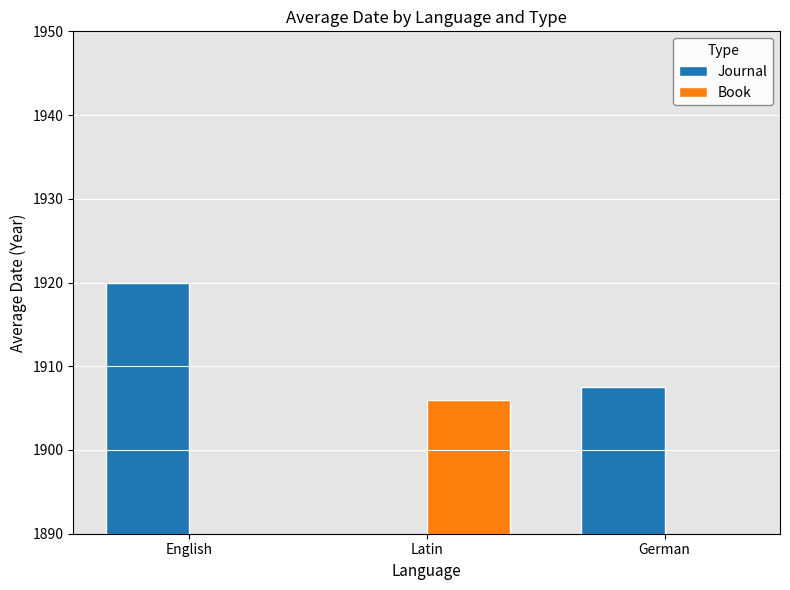

Which series changed the most between English and German?

Journal